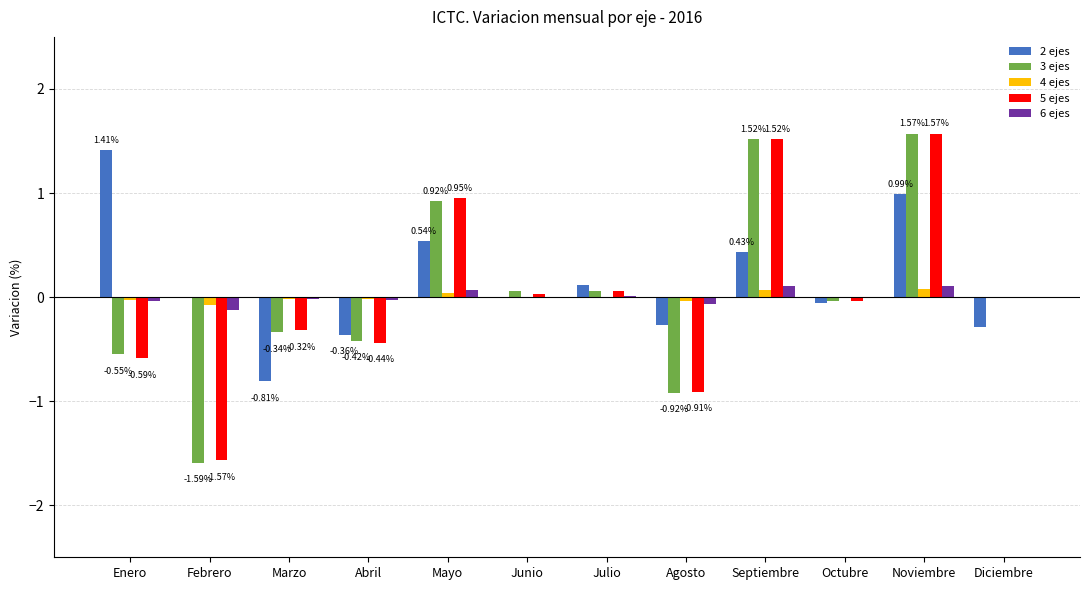

Are the bars horizontal?

No